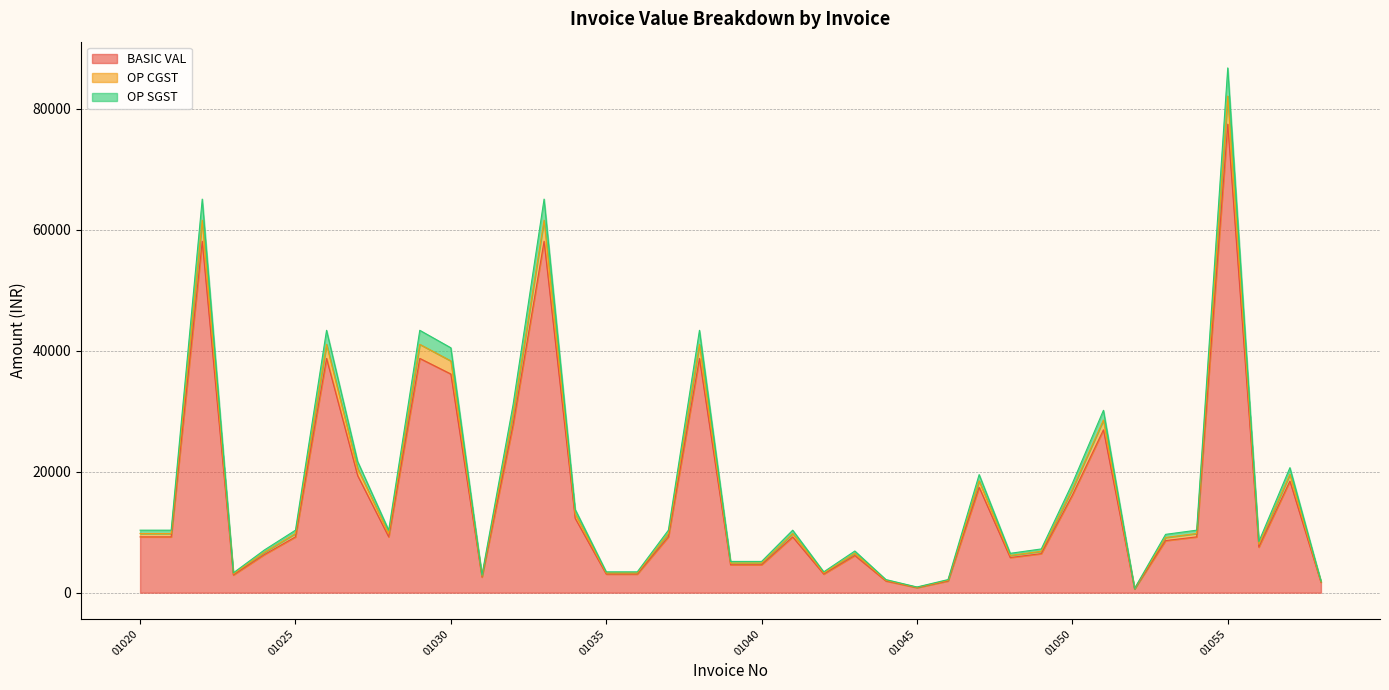

Does the chart display data point markers on the line(s)?

No